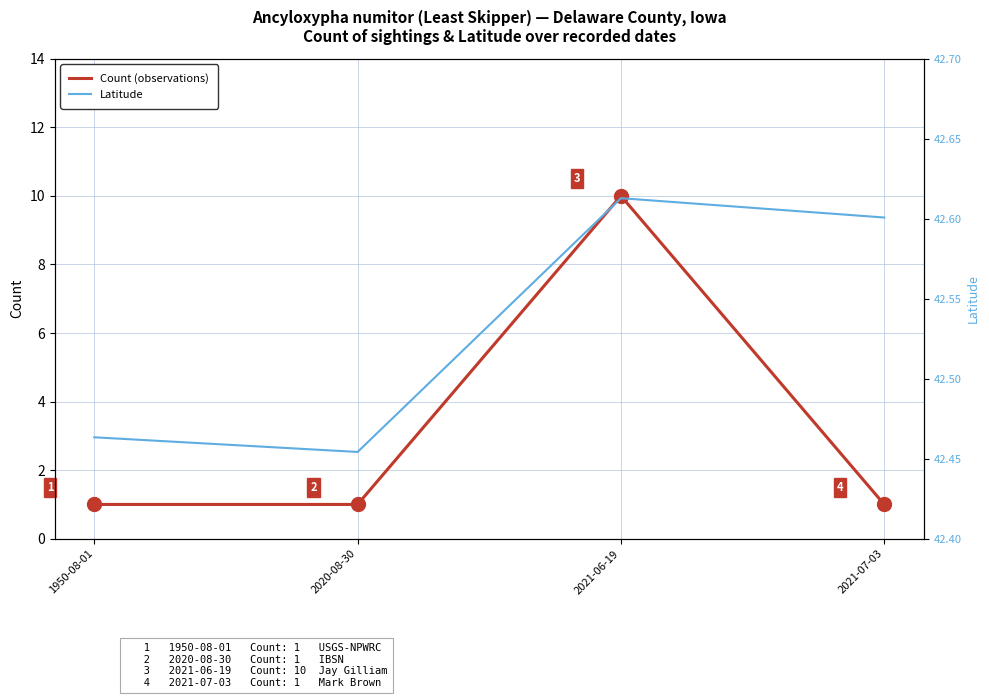

Reading left to right, what are all the values shown in this chart?

Count (observations): 1.0	1.0	10.0	1.0
Latitude: 42.5	42.5	42.6	42.6